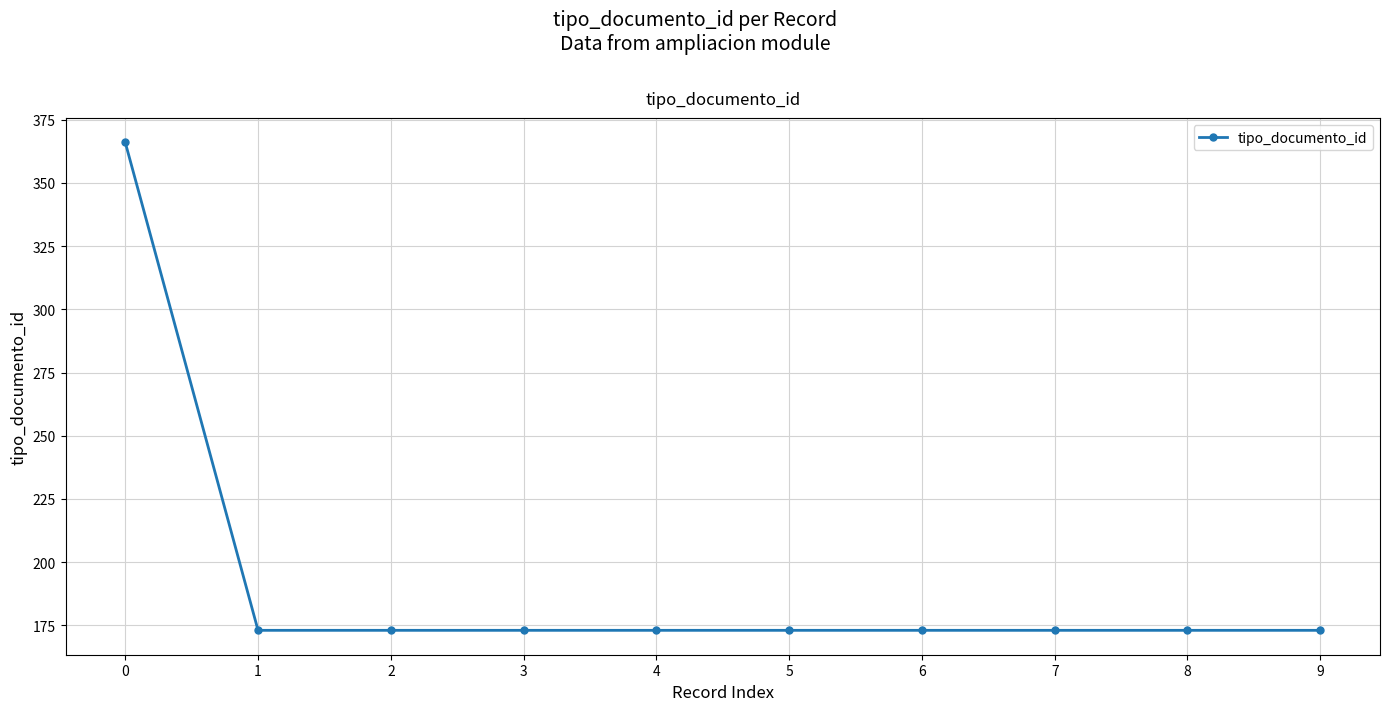

What is the minimum value shown in the chart?

173